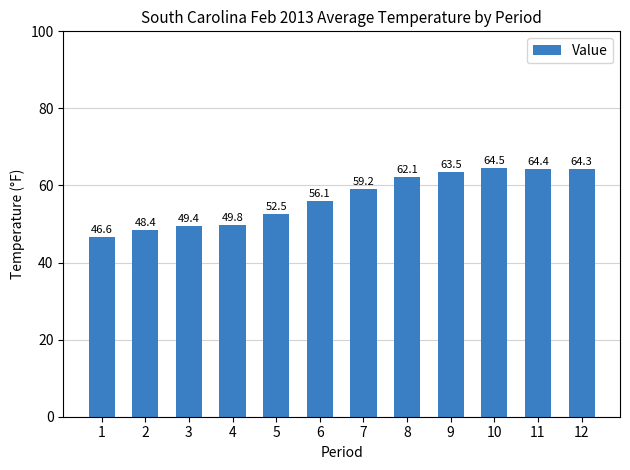

Reading left to right, extract all data points from this chart.

46.6	48.4	49.4	49.8	52.5	56.1	59.2	62.1	63.5	64.5	64.4	64.3